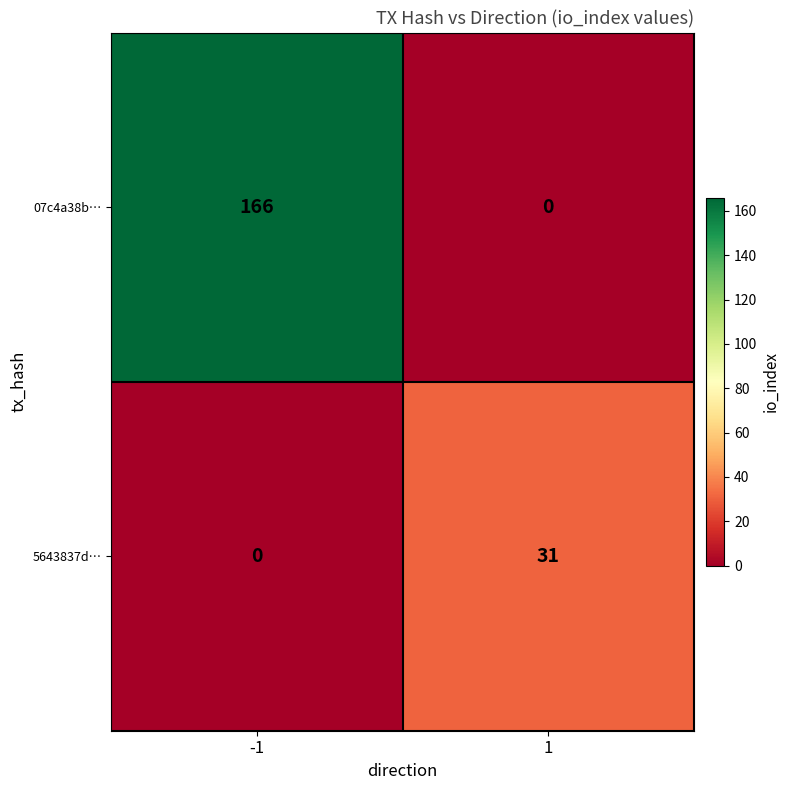

Reading left to right, transcribe all the data shown in this chart.

07c4a38b…: -1=166	1=0
5643837d…: -1=0	1=31